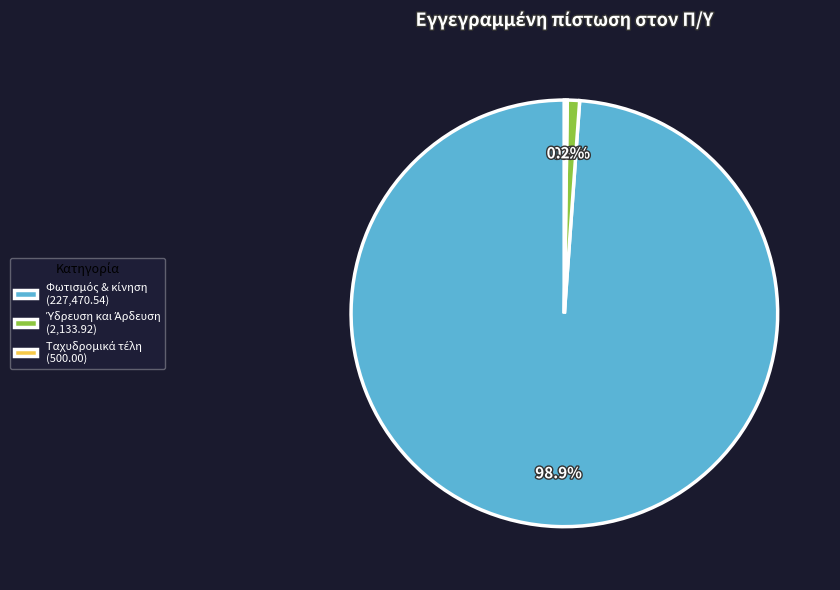

Is there any slice that represents more than half of the pie?

Yes